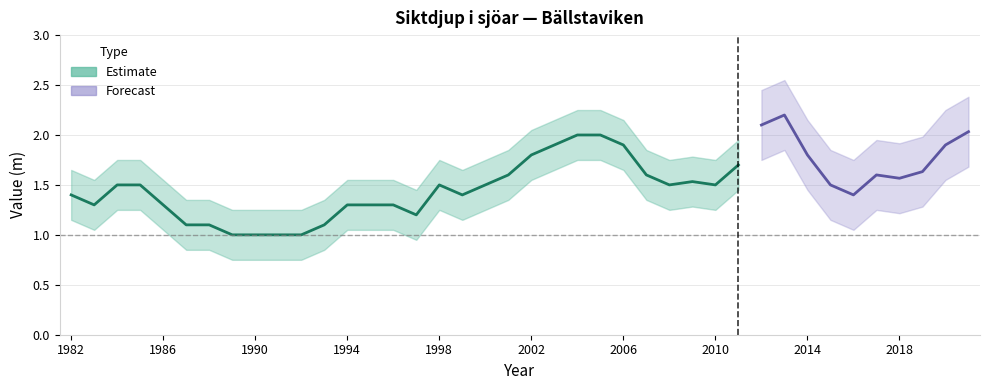

What is the difference between the maximum and second lowest values?

1.2